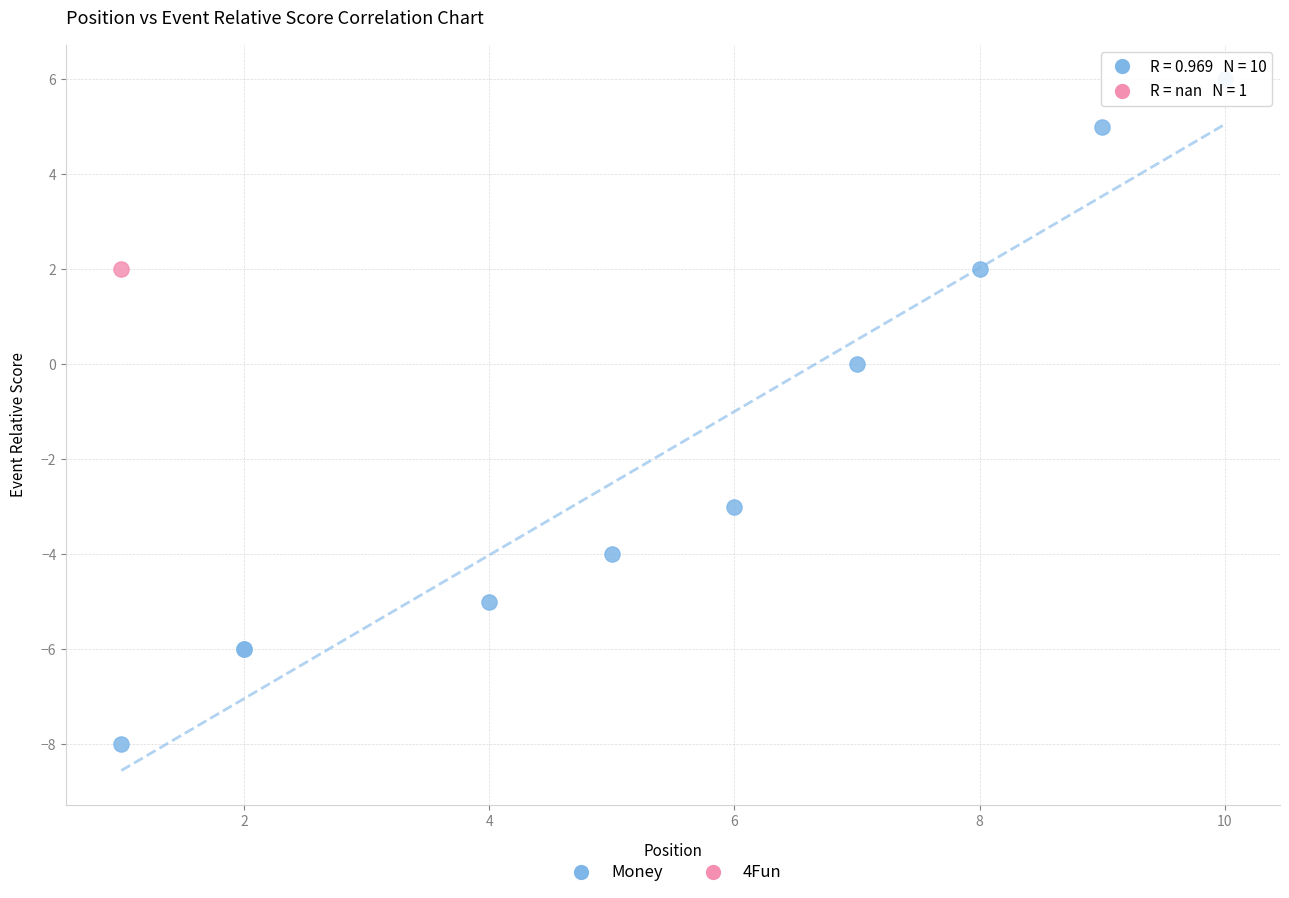

What are all the series names shown in the legend?

Money, 4Fun